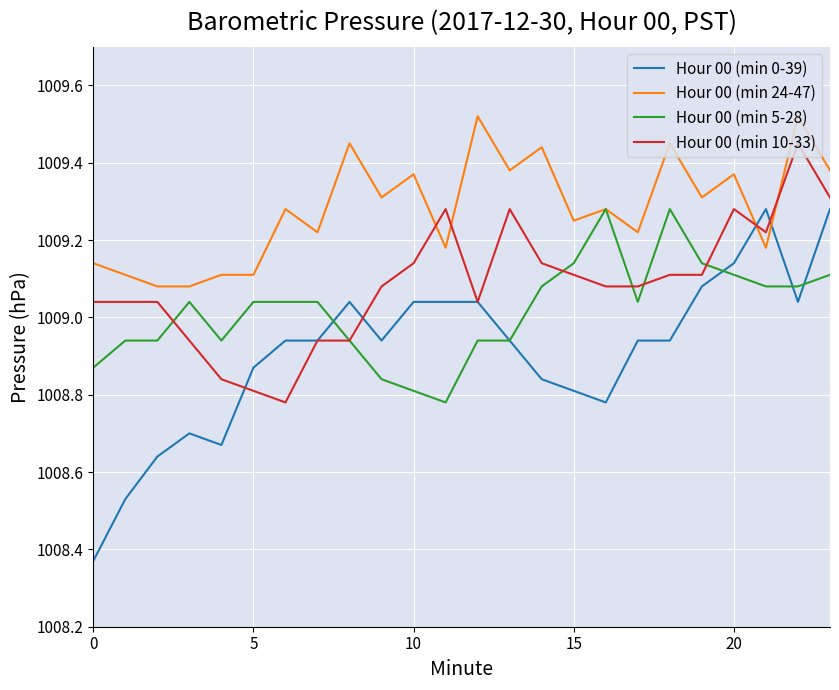

Which series has the widest spread of values?

Hour 00 (min 0-39)